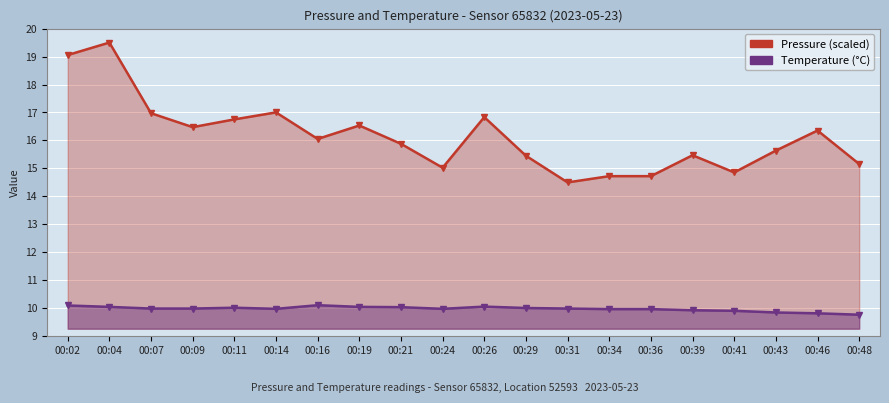

Where is the first local minimum for Temperature (°C)?

00:14